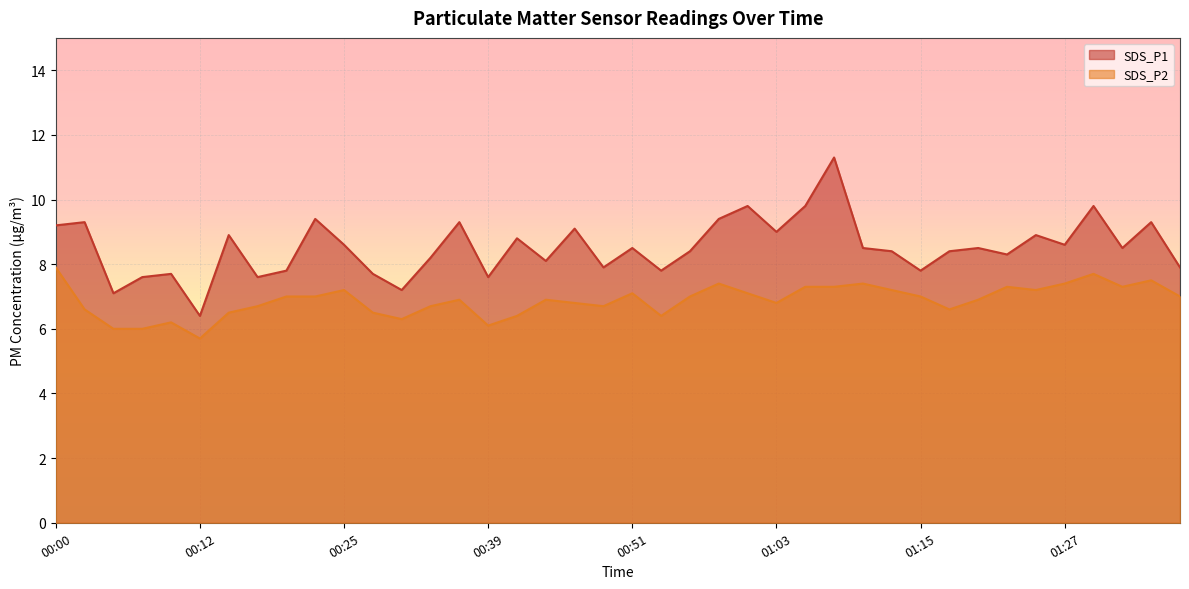

Which series changed the most between 00:05 and 00:56?

SDS_P1